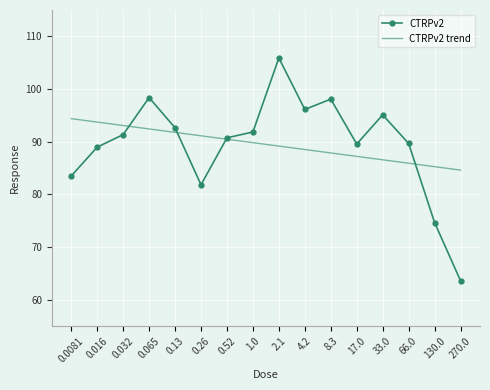

What is the total value across all series at 4.2?

184.7